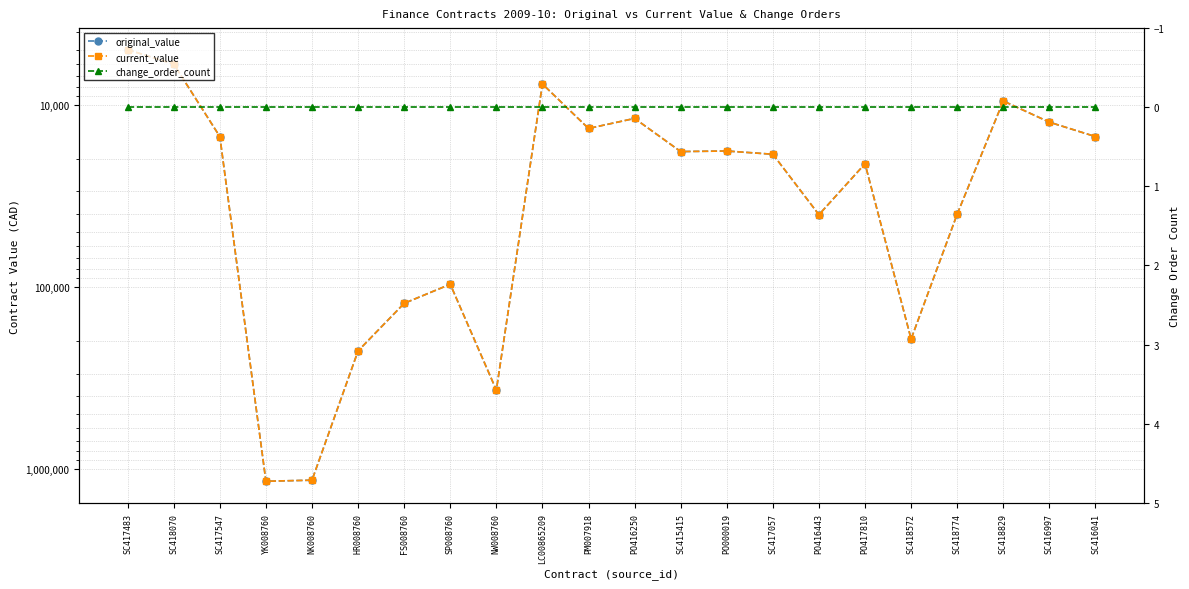

True or false: change_order_count and original_value cross at least once.

False